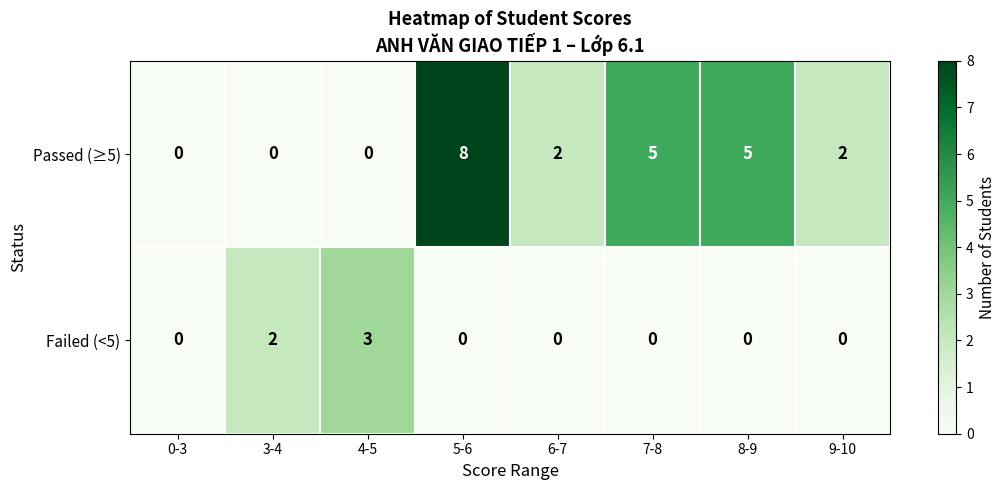

What is the sum of all Passed (≥5) values?

22